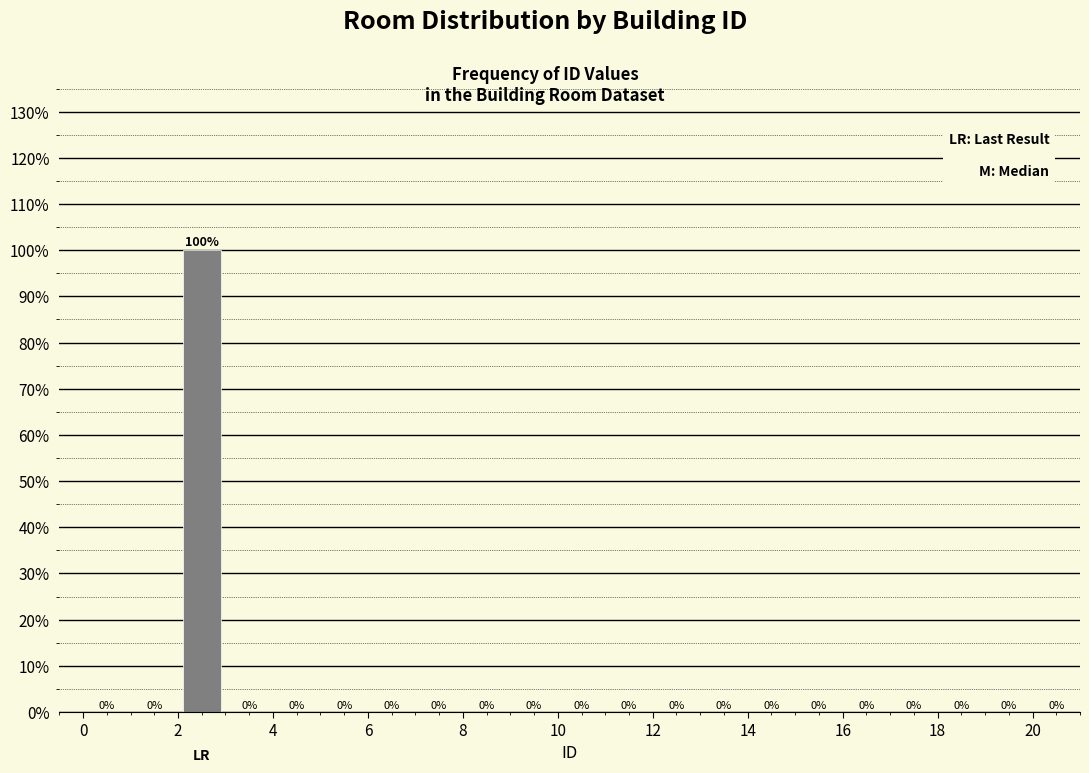

Which range on the x-axis has the tallest bar?

2 to 3